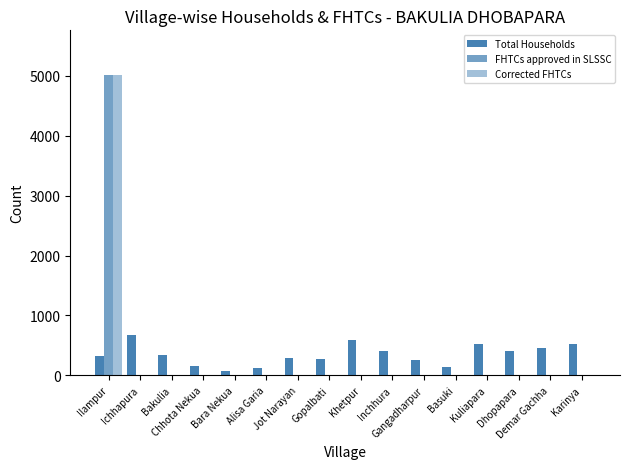

Are the bars grouped side by side (vs. stacked)?

Yes